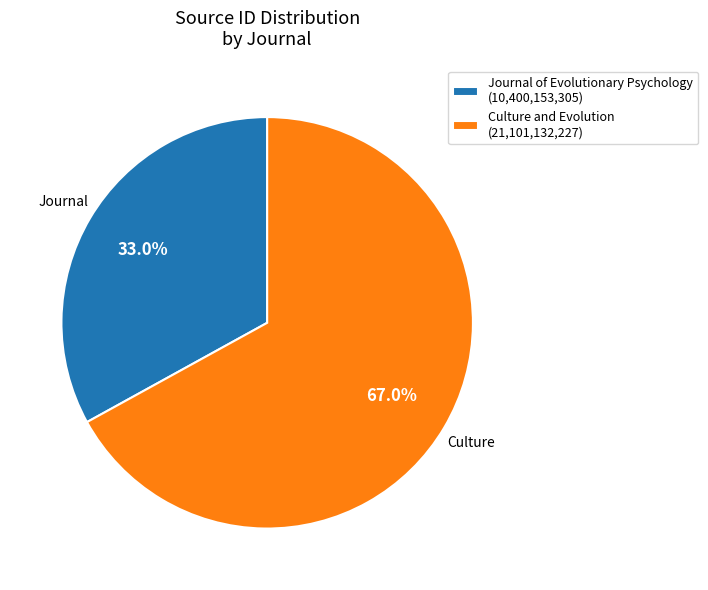

What is the largest slice in the pie chart?

Culture and Evolution